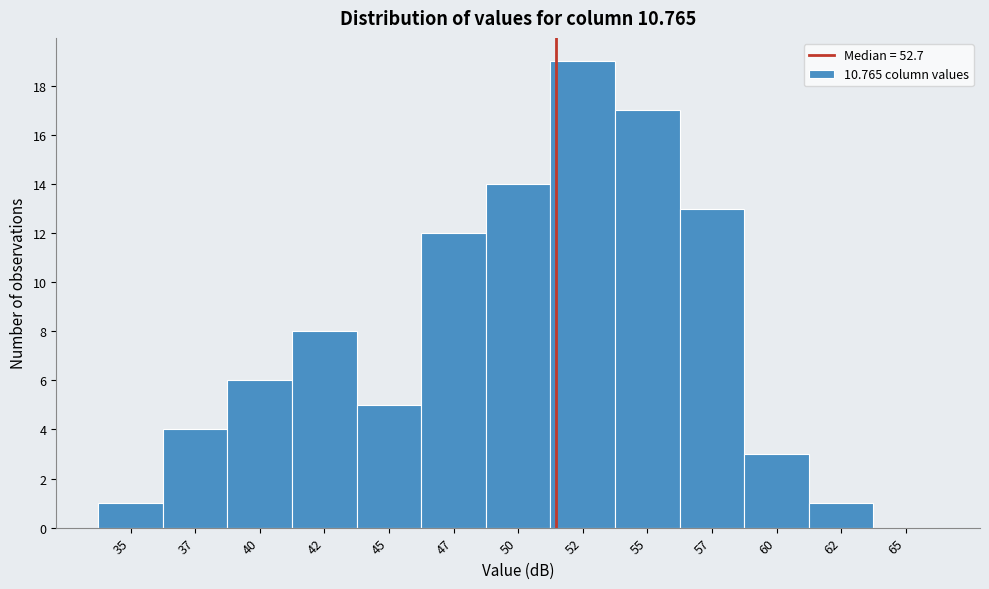

Reading left to right, extract all data points from this chart.

35=1	37=4	40=6	42=8	45=5	47=12	50=14	52=19	55=17	57=13	60=3	62=1	65=0